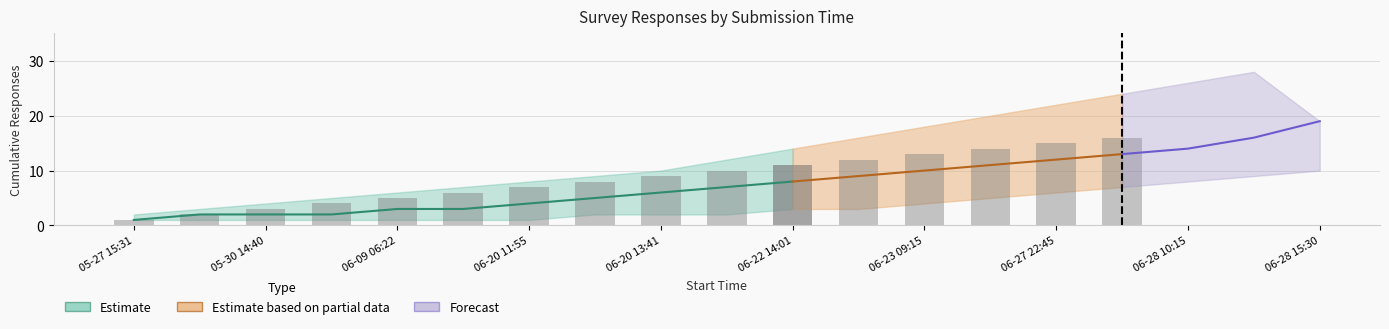

Reading left to right, what are all the values shown in this chart?

lower: 1	1	1	1	1	1	1	2	2	2	3	3	4	5	6	7	8	9	10
mid: 1	2	2	2	3	3	4	5	6	7	8	9	10	11	12	13	14	16	19
upper: 2	3	4	5	6	7	8	9	10	12	14	16	18	20	22	24	26	28	19